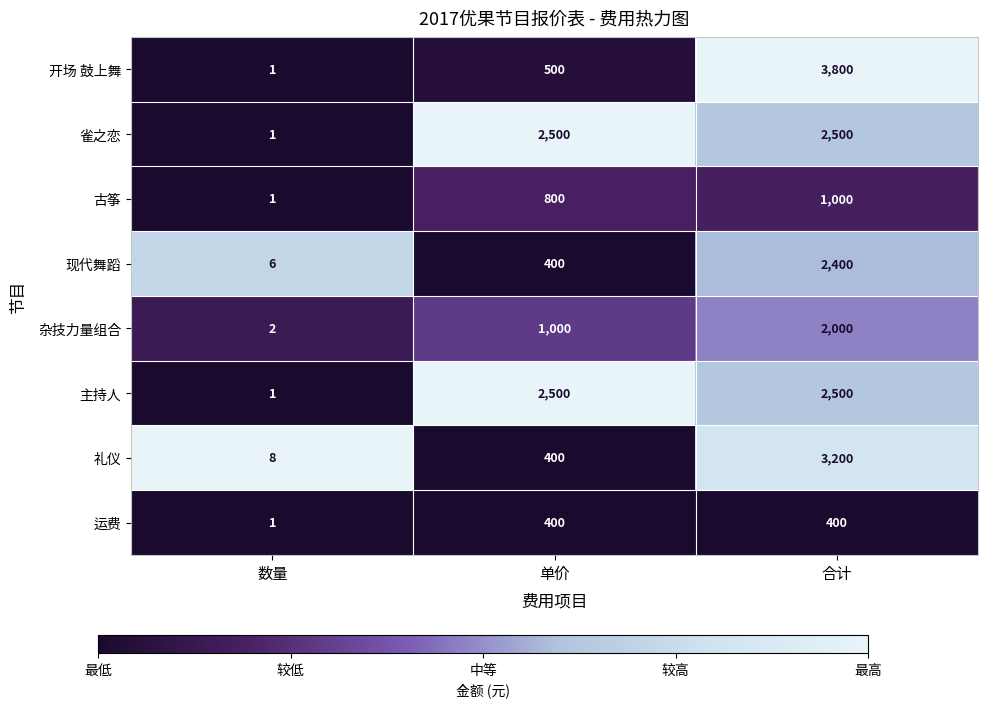

Rank the categories by 开场 鼓上舞 value from lowest to highest.

数量, 单价, 合计